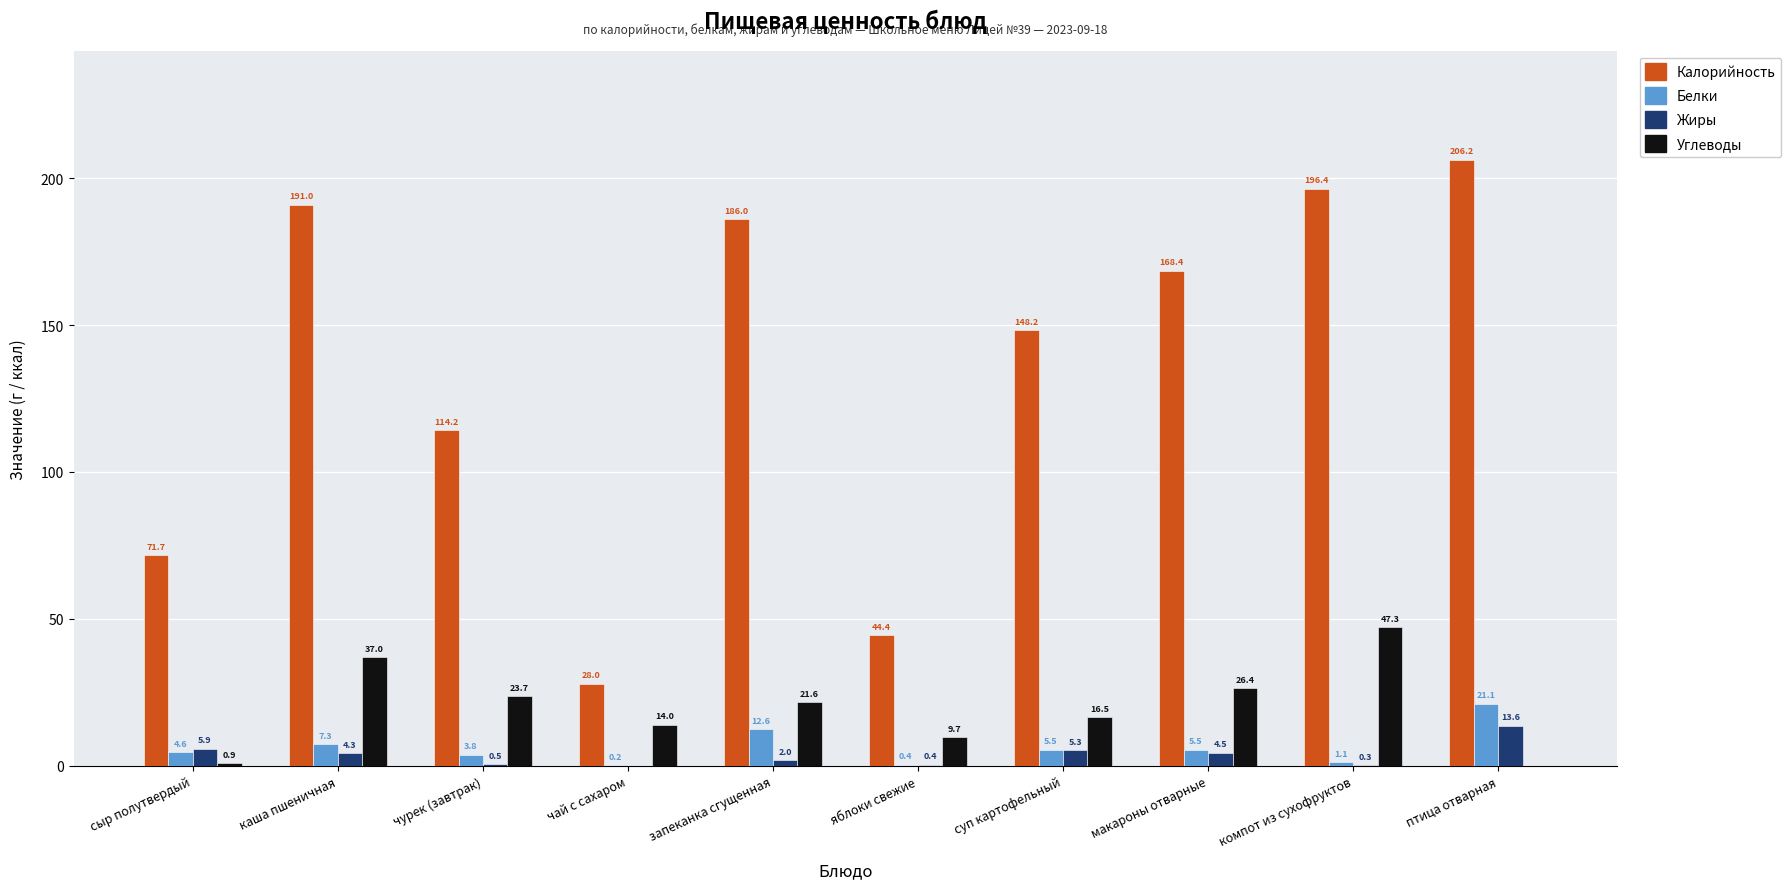

How many groups of bars are there?

10